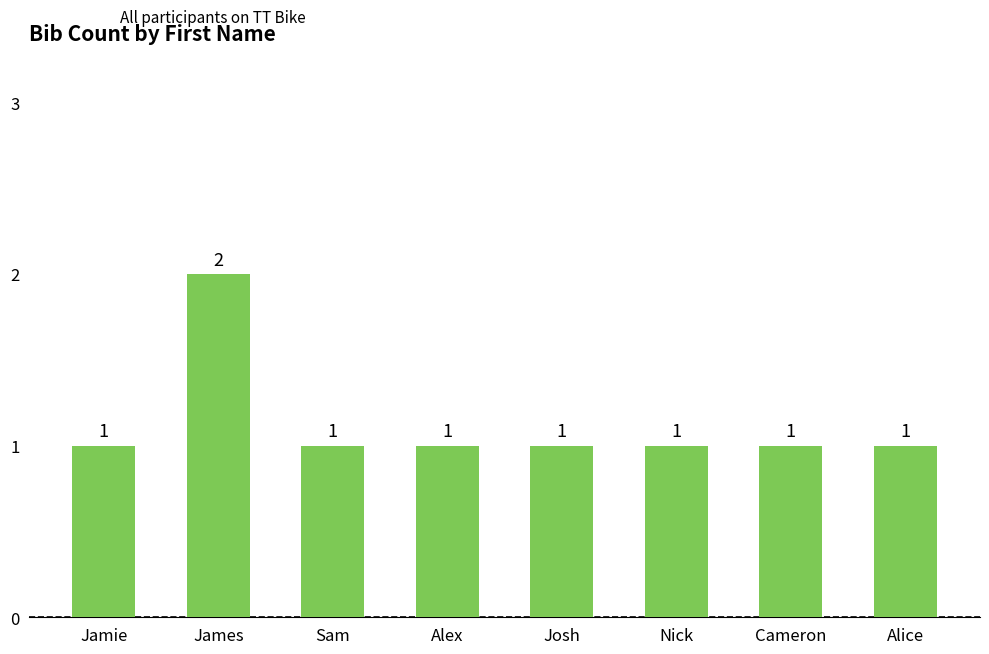

What is the sum of the values at Sam and James?

3